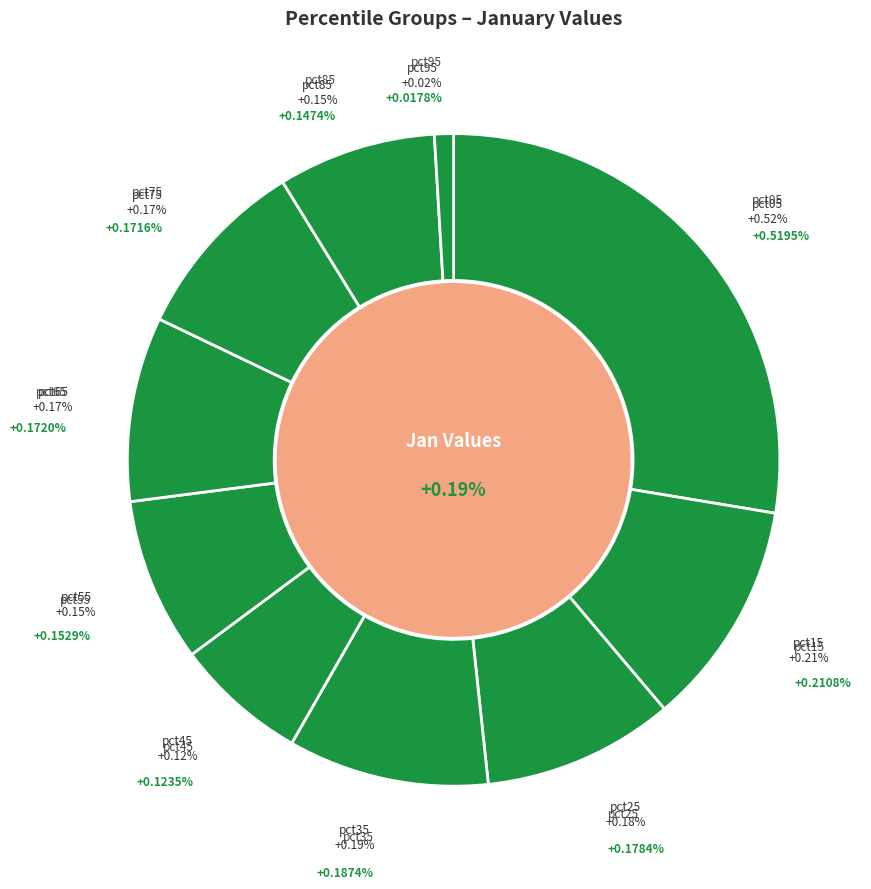

How many segments does this pie chart have?

10